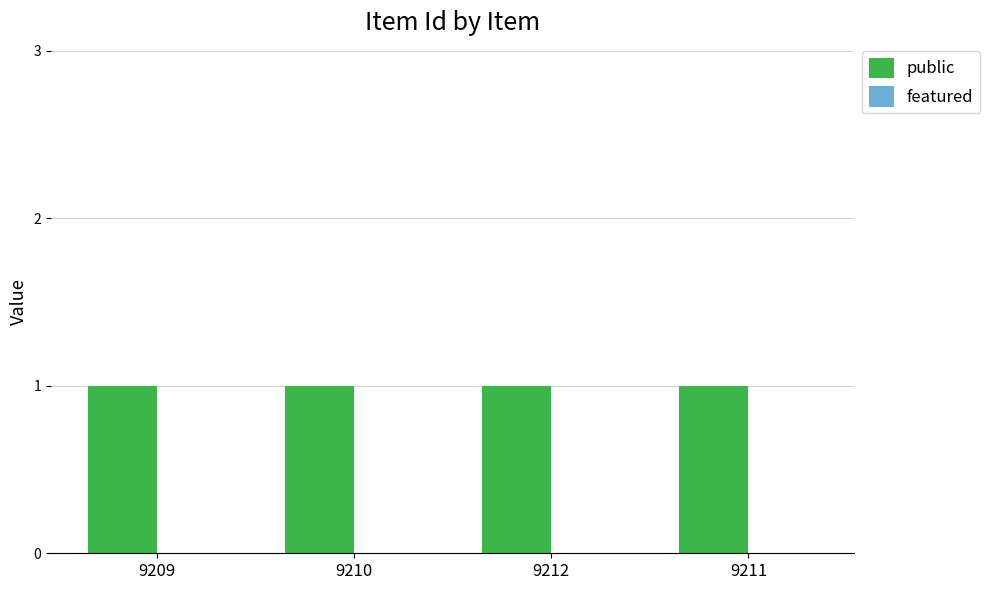

How many data points does each series have?

4